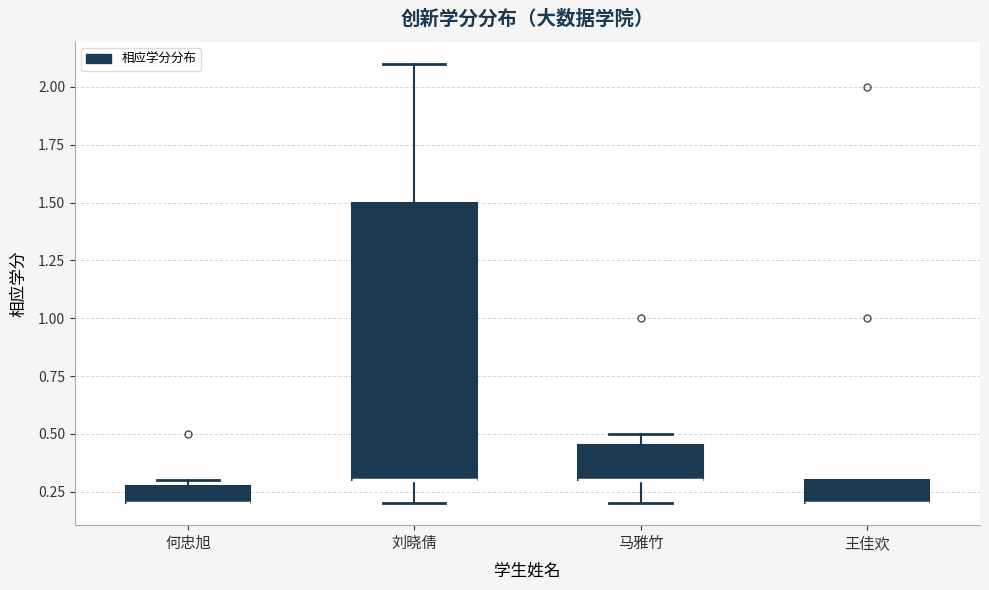

Where is the lower edge of the box for 刘晓倩 on the y-axis? The values are not printed on the chart, so give them approximately, as read against the axis.

0.30